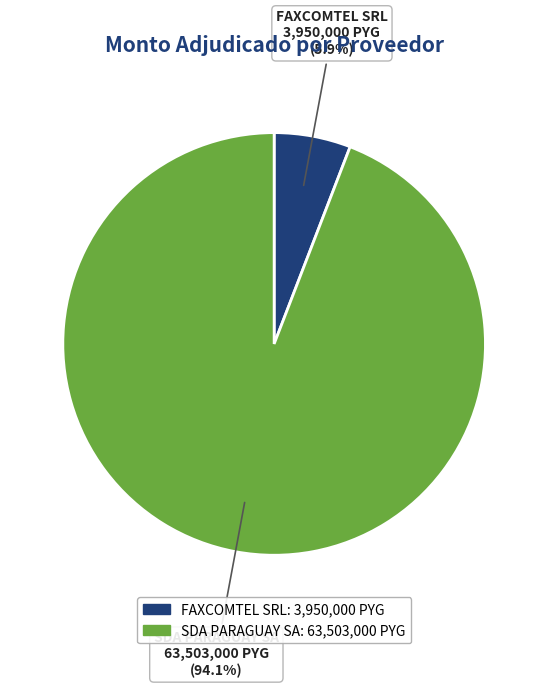

Which category accounts for the majority?

SDA PARAGUAY SA